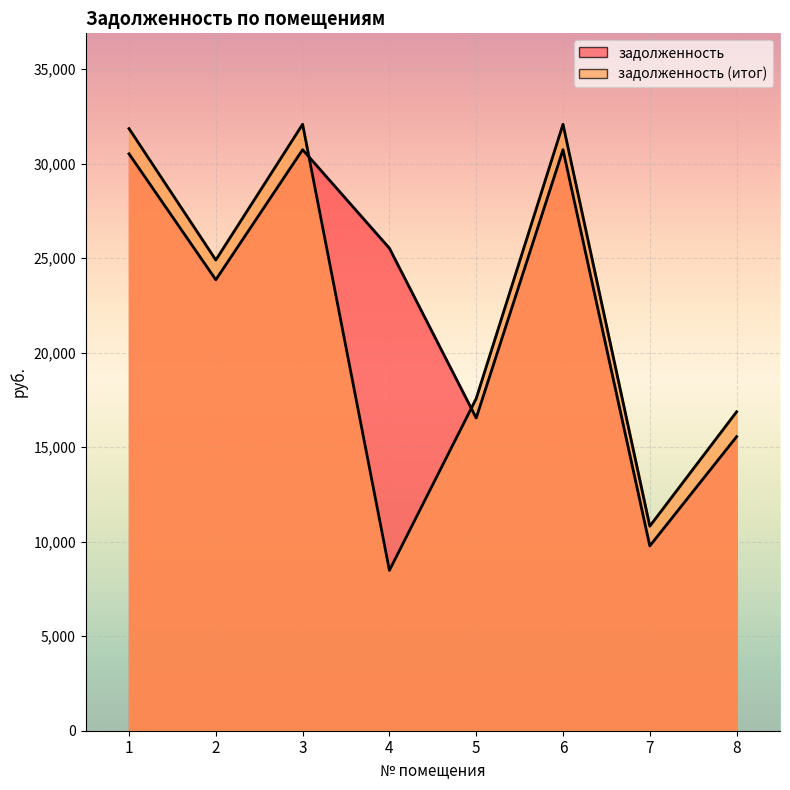

The задолженность (итог) series shows 7661.3 at 2. True or false?

False